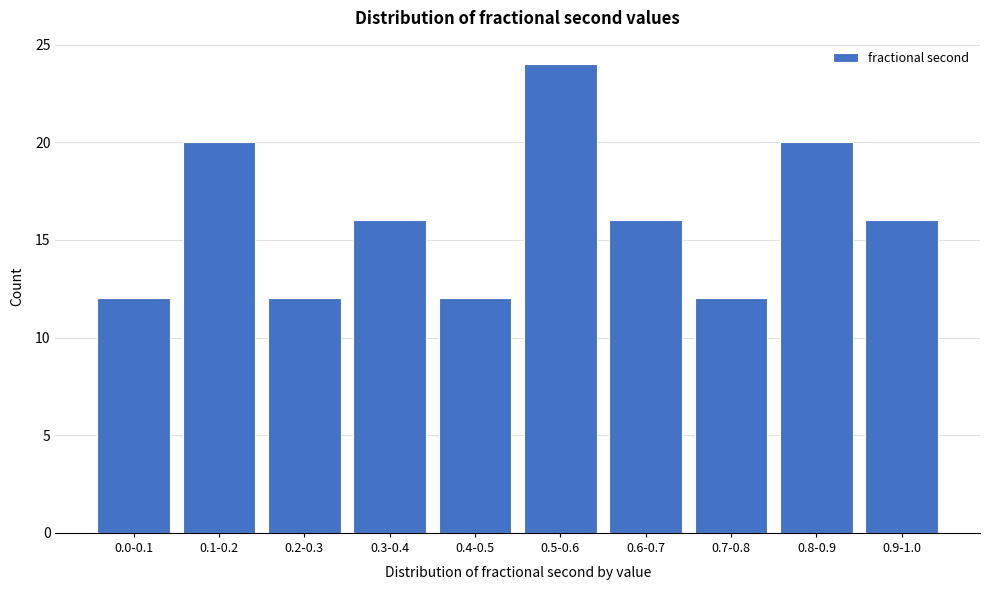

Reading left to right, list all the values displayed in this chart.

0.0-0.1=12	0.1-0.2=20	0.2-0.3=12	0.3-0.4=16	0.4-0.5=12	0.5-0.6=24	0.6-0.7=16	0.7-0.8=12	0.8-0.9=20	0.9-1.0=16